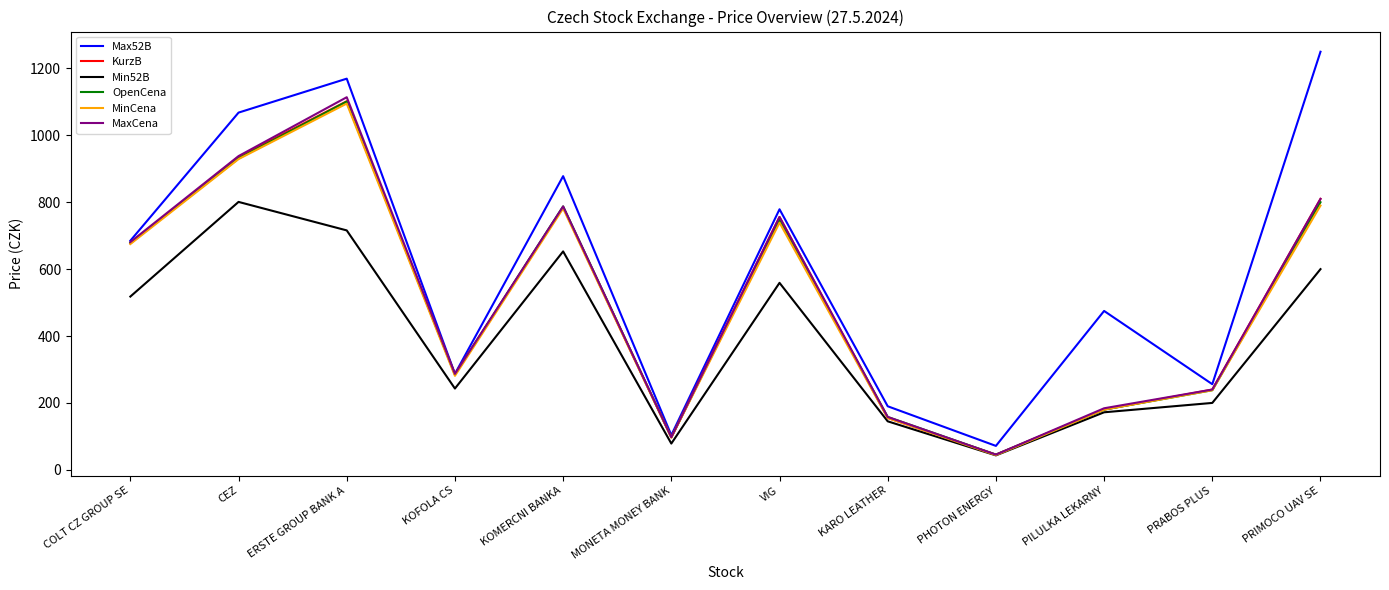

The OpenCena series shows 238.0 at PRABOS PLUS. True or false?

True